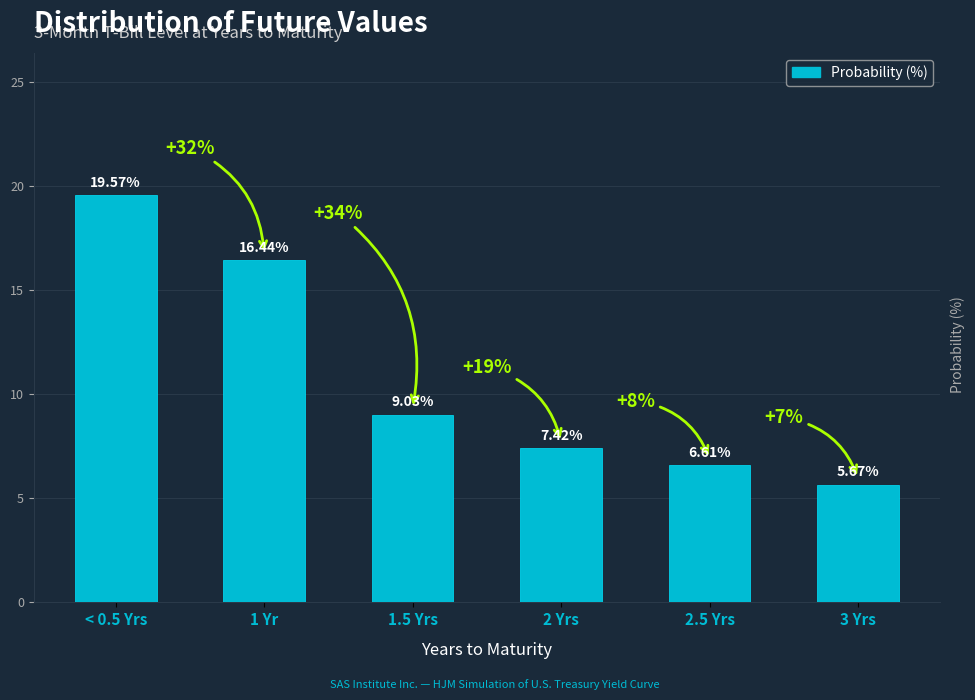

At which label does the data first exceed 9?

< 0.5 Yrs